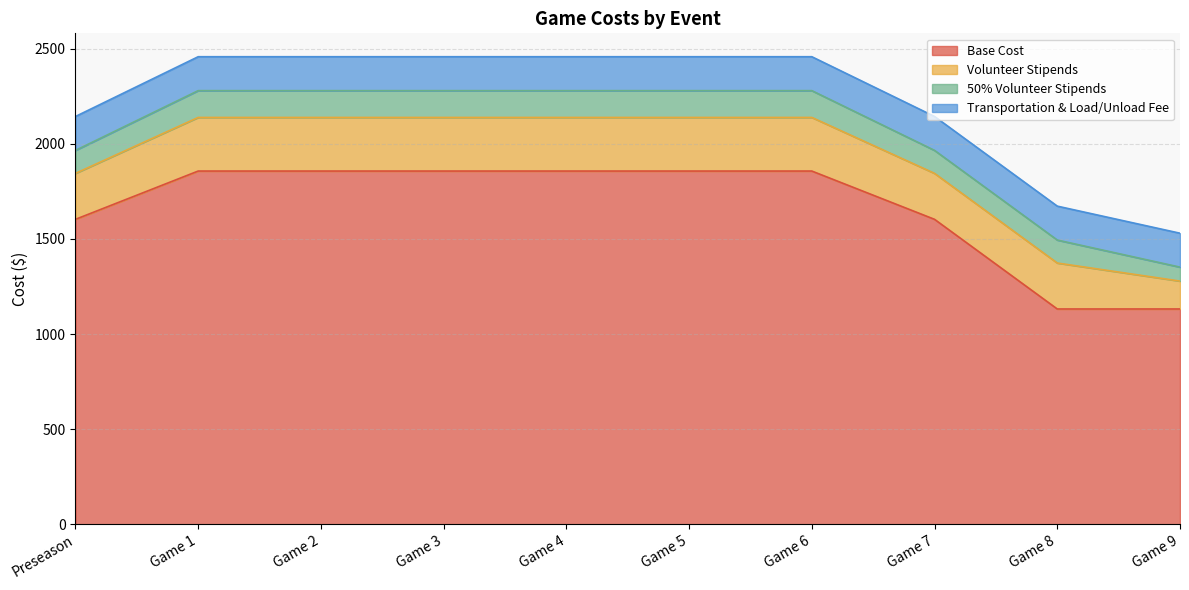

At which category is the sum across all series the highest?

Game 1